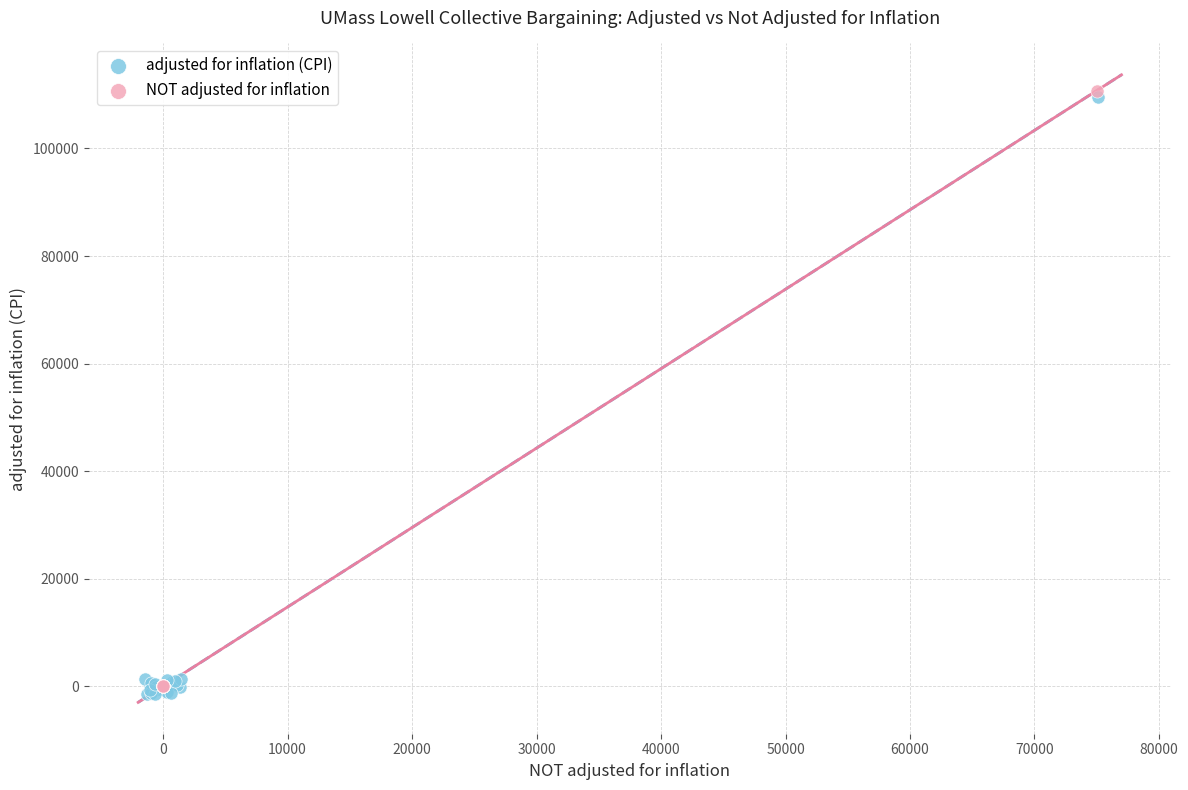

What are all the series names shown in the legend?

adjusted for inflation (CPI), NOT adjusted for inflation